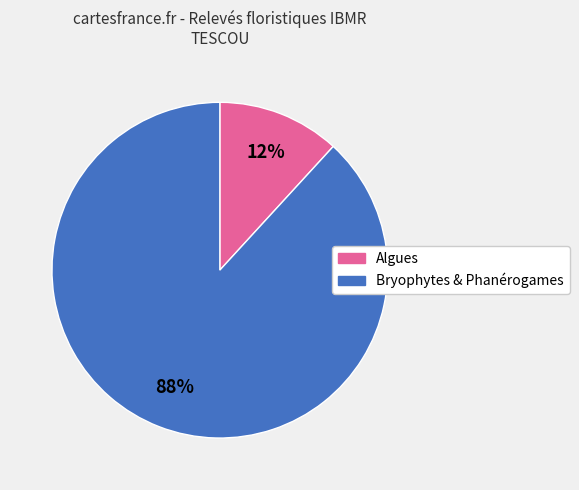

Combined, do Bryophytes & Phanérogames and Algues account for over 50%?

Yes